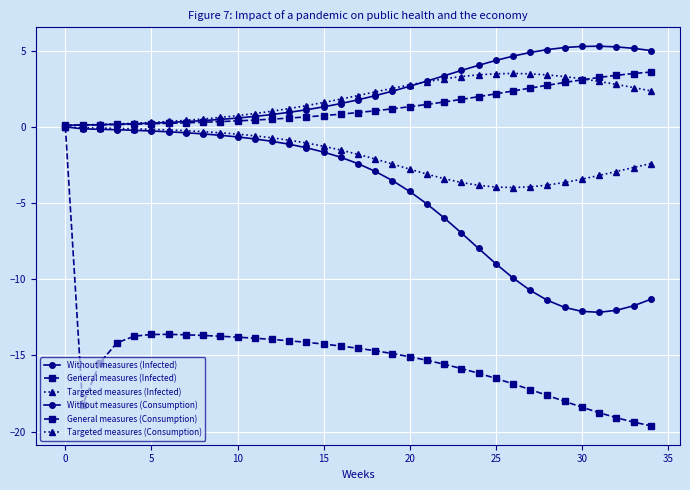

How many series are shown in this chart?

6